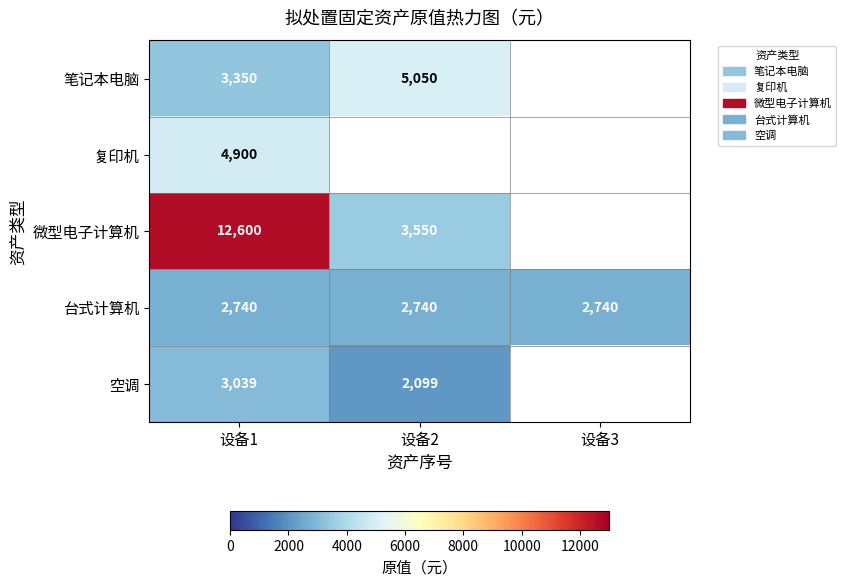

At 设备1, list the series in order from largest to smallest.

微型电子计算机, 复印机, 笔记本电脑, 空调, 台式计算机